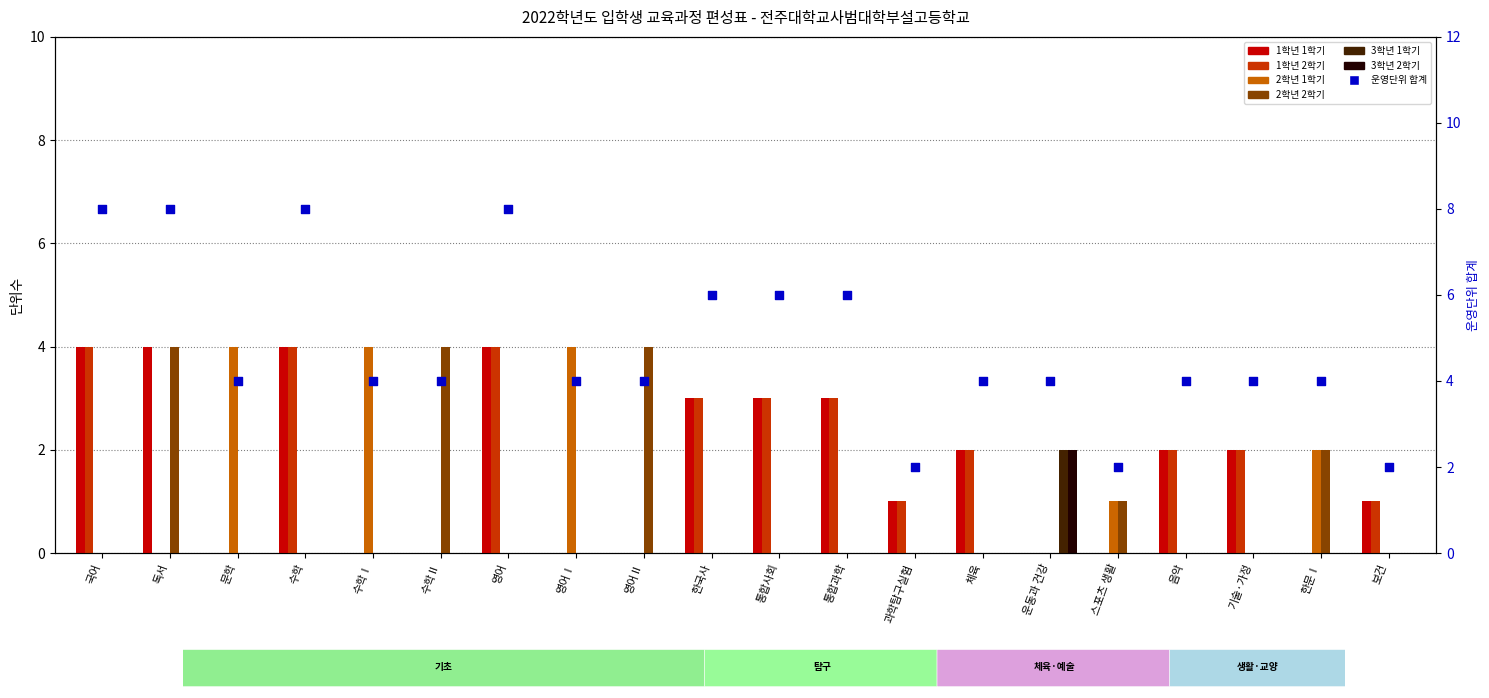

Is the value of 2학년 2학기 at 스포츠 생활 greater than the value of 3학년 1학기 at 운동과 건강?

No